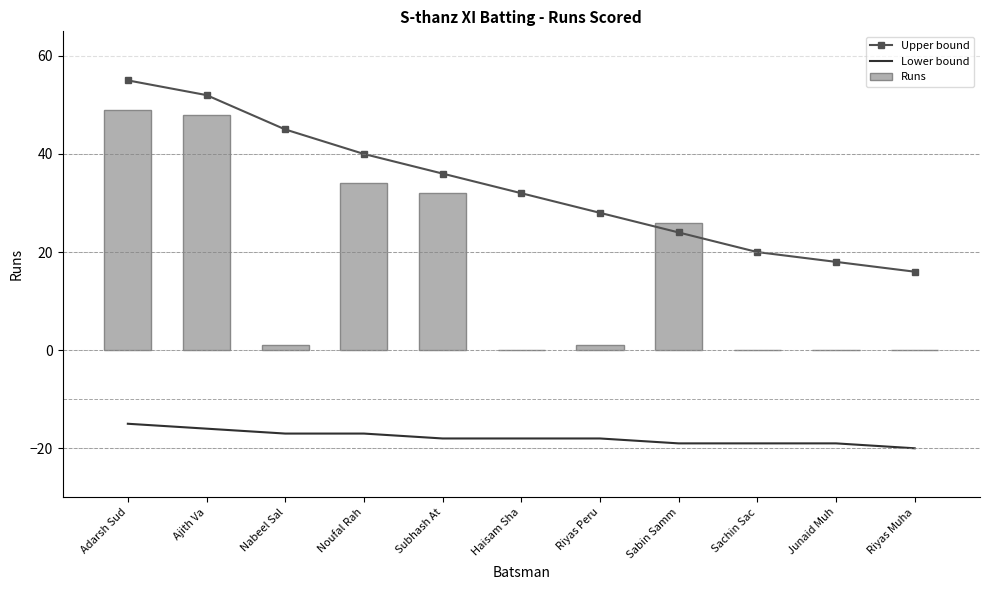

The Upper bound series shows 40 at Noufal Rah. True or false?

True